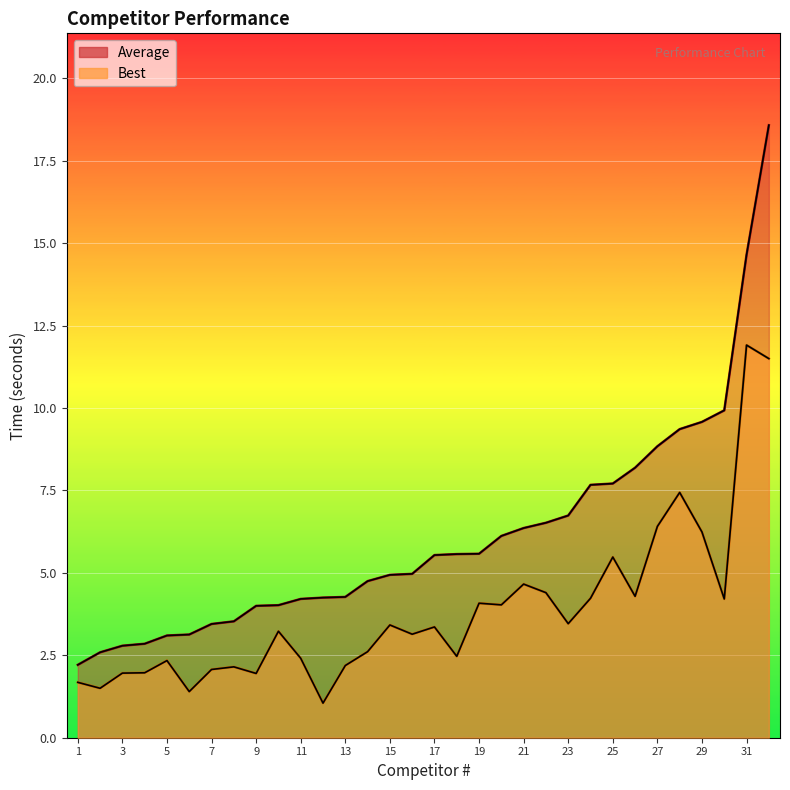

Which series has the largest total across all categories?

Average